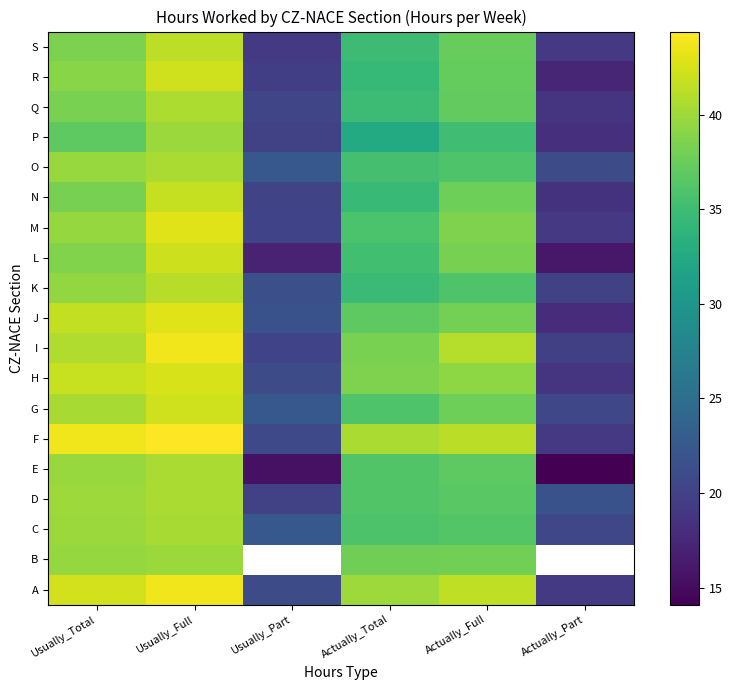

How many distinct data groups are displayed?

19